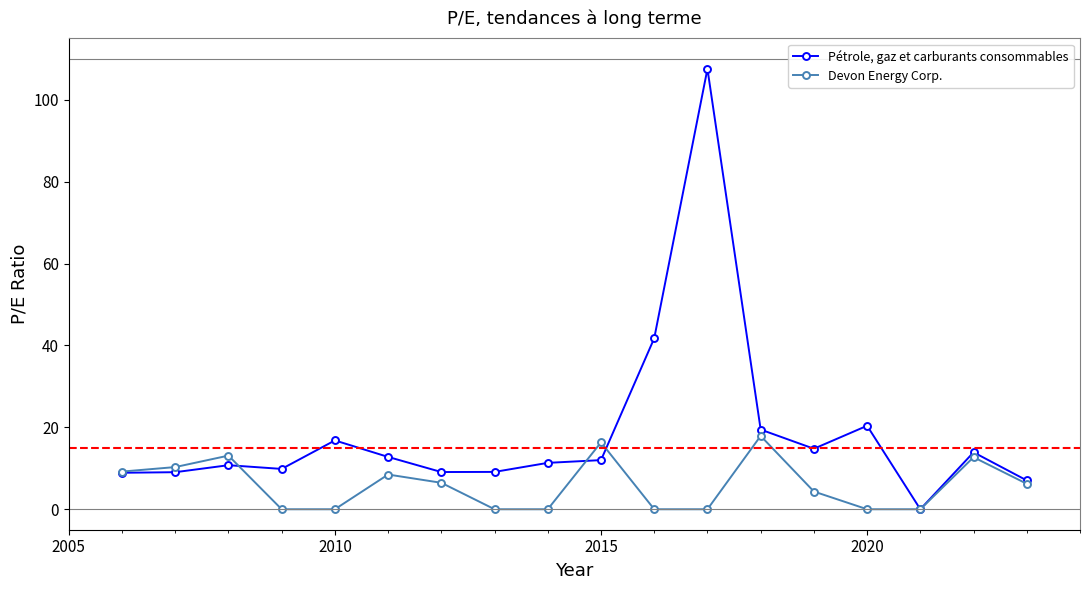

Which series has the largest total across all categories?

Pétrole, gaz et carburants consommables